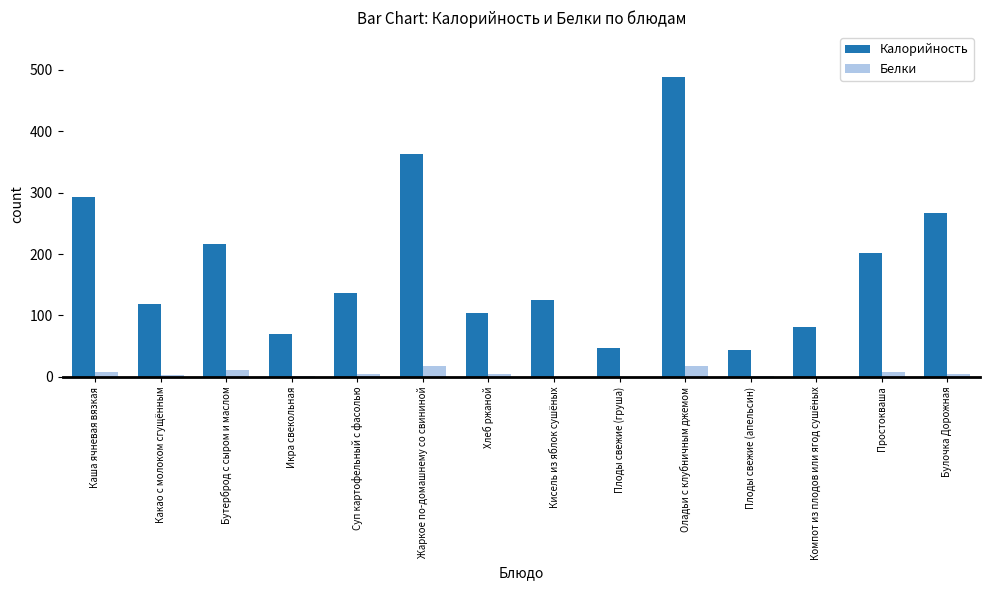

The Калорийность series shows 25.3 at Плоды свежие (груша). True or false?

False